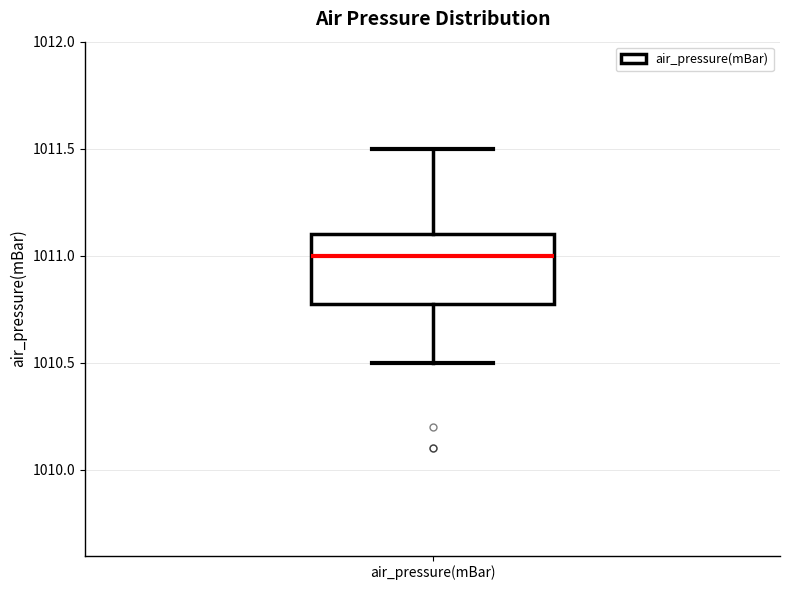

Read this box plot against the y-axis: the position of the median line, the range covered by the box, and the ends of both whiskers. The values are not printed on the chart, so give them approximately, as read against the axis.

median 1011.0, box 1010.8 to 1011.1, whiskers 1010.5 to 1011.5